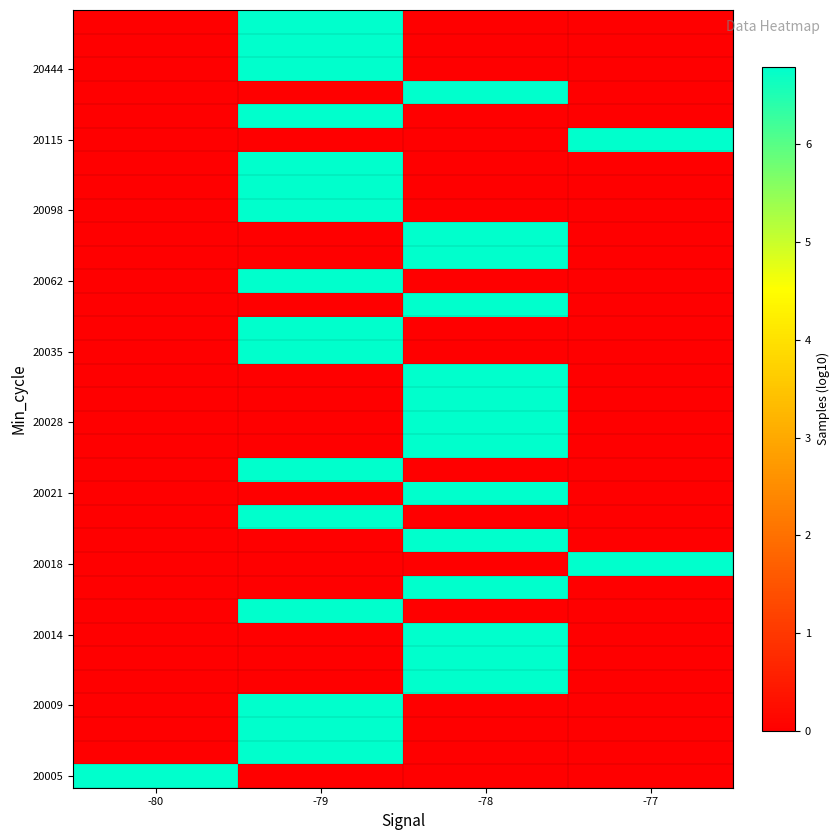

Which has a higher value, -78 or -77?

-78